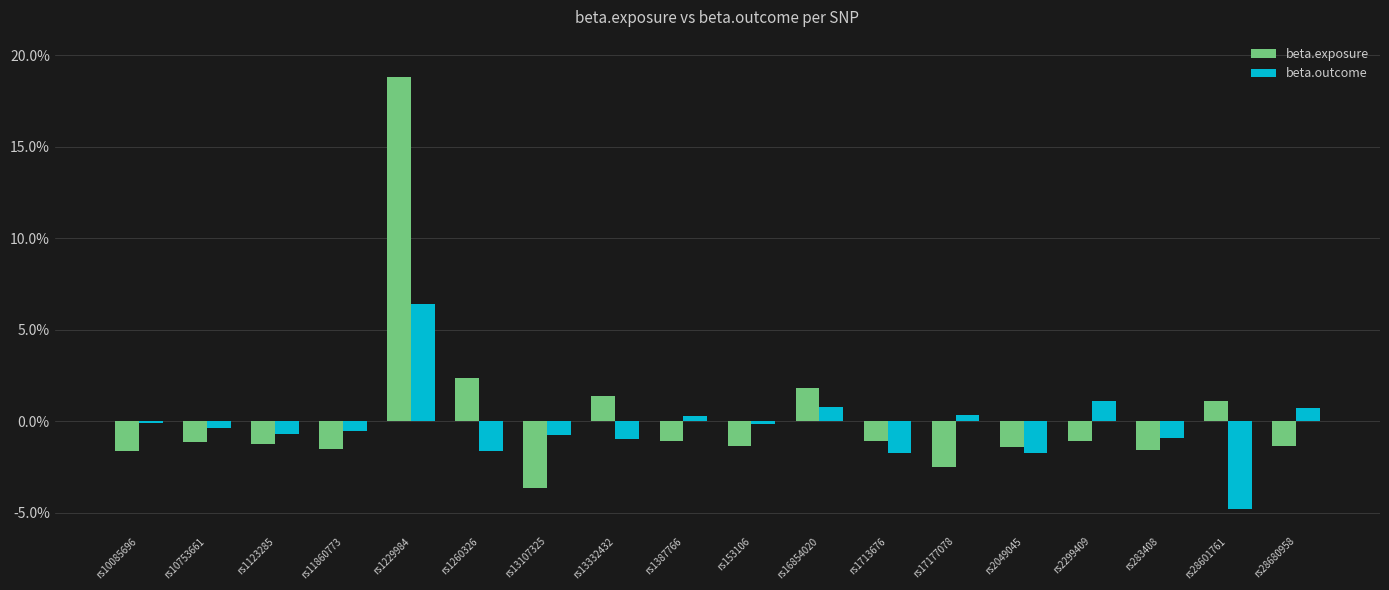

Is the value of beta.exposure at rs28680958 greater than the value of beta.outcome at rs16854020?

No